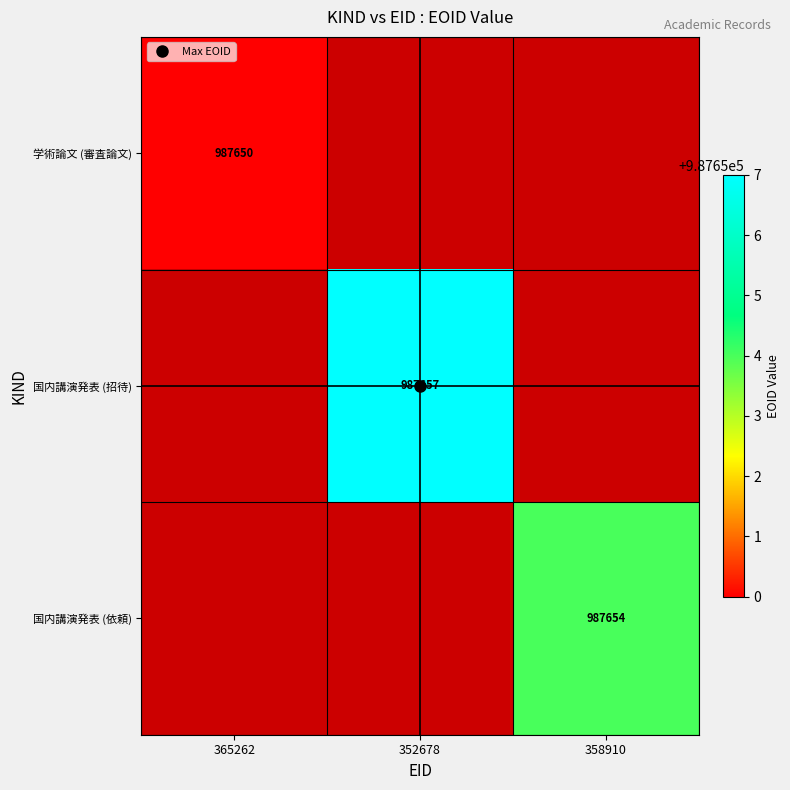

At how many categories does at least one series exceed 987650?

2